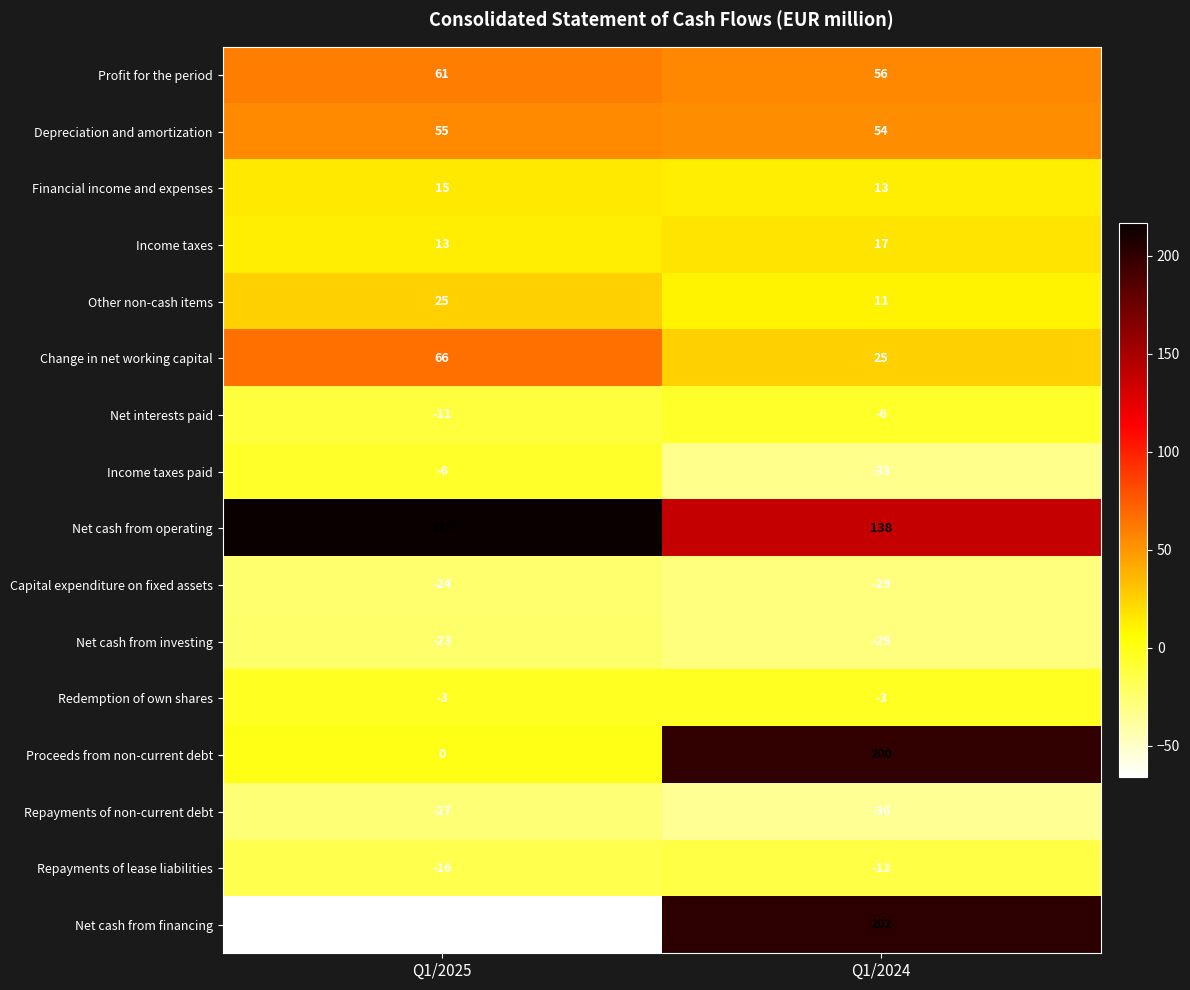

What is the minimum value shown in the chart?

-66